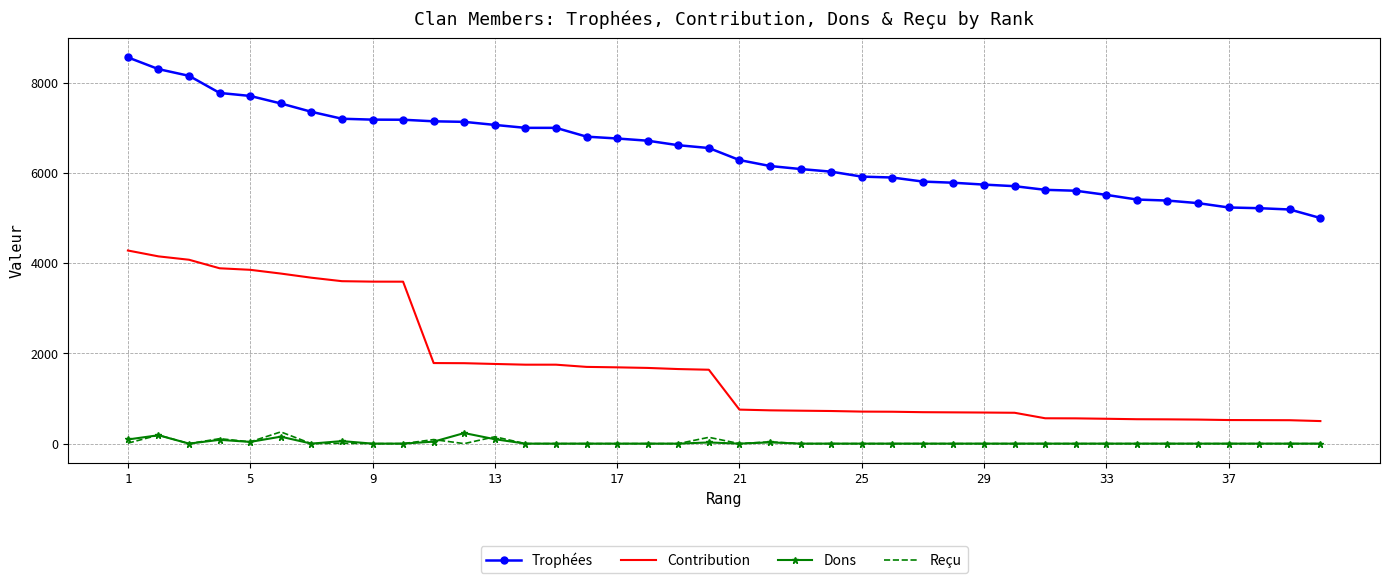

True or false: Trophées and Contribution intersect in this chart.

False